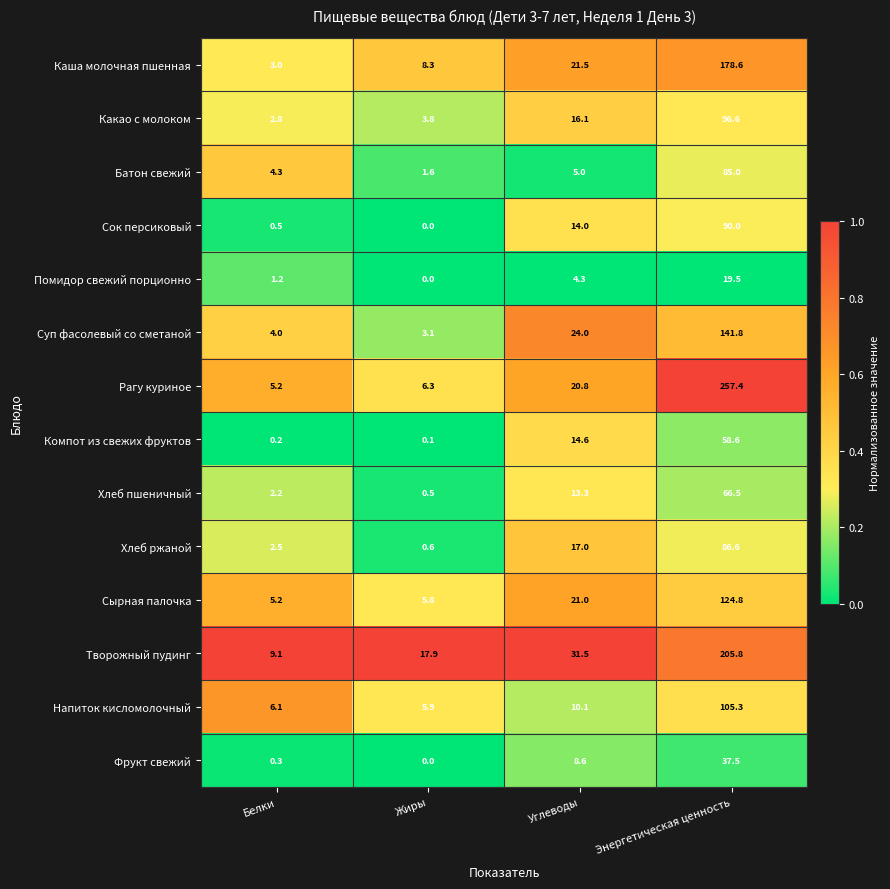

What is the difference between the Сок персиковый values at Углеводы and Белки?

13.5